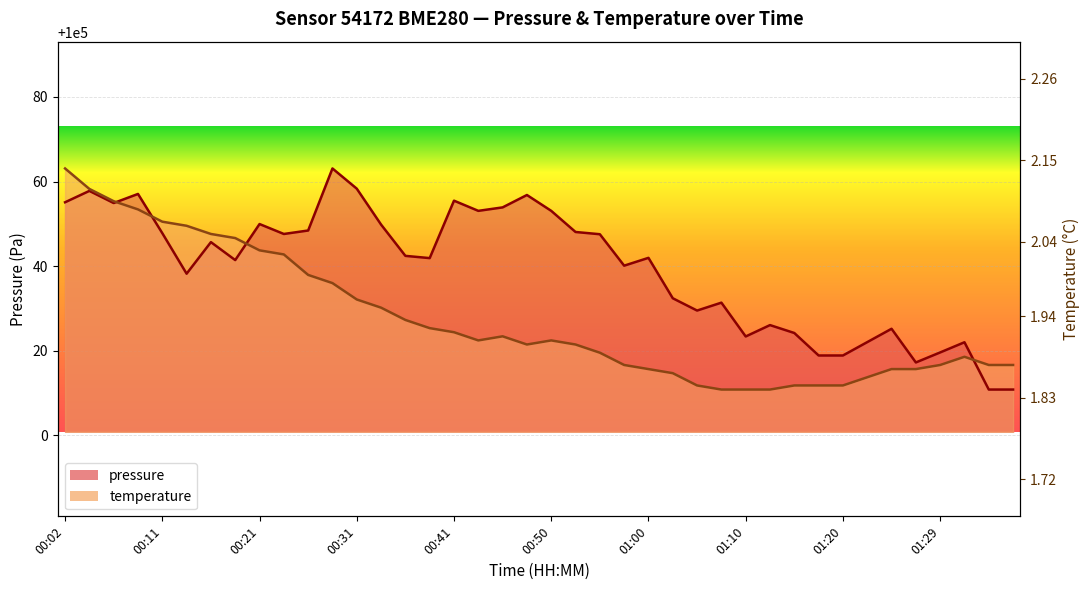

The temperature series shows 100021.4 at 00:53. True or false?

True